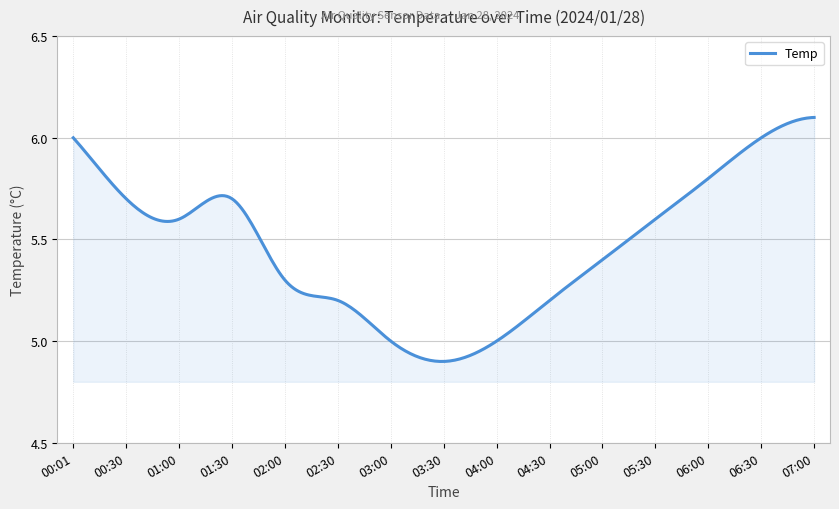

What is the difference between the maximum and minimum values?

1.2